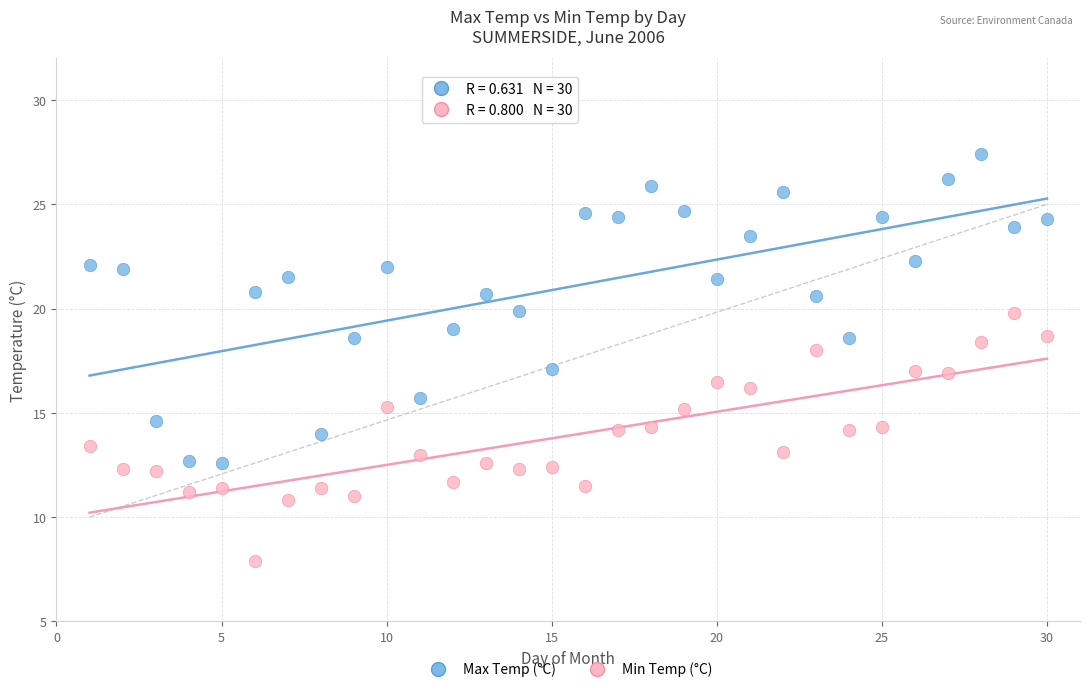

Across all data points, what is the range of Y values (max minus min)?

19.5